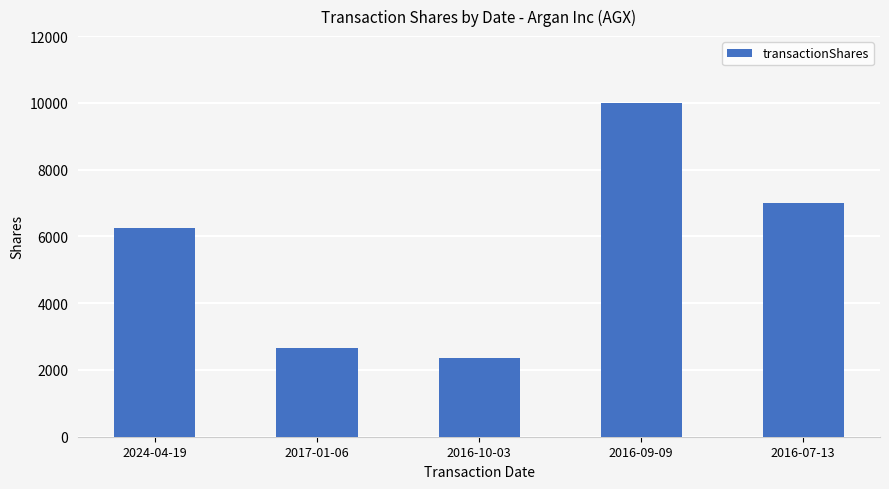

Is it true that the value at 2016-07-13 is 7000?

True